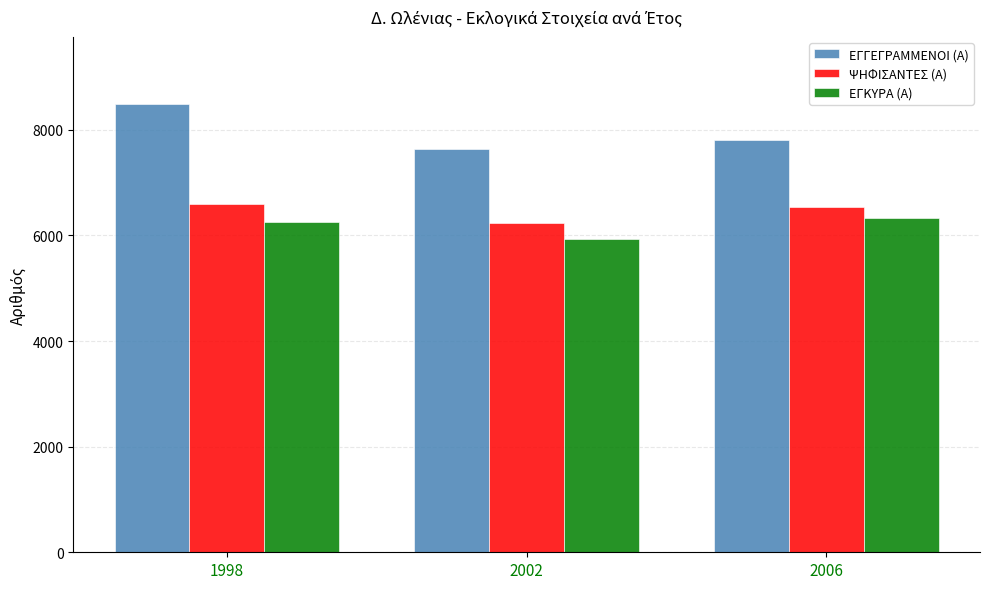

Reading right to left, extract all data points from this chart.

ΕΓΓΕΓΡΑΜΜΕΝΟΙ (Α): 2006=7800	2002=7644	1998=8487
ΨΗΦΙΣΑΝΤΕΣ (Α): 2006=6538	2002=6236	1998=6588
ΕΓΚΥΡΑ (Α): 2006=6334	2002=5934	1998=6248